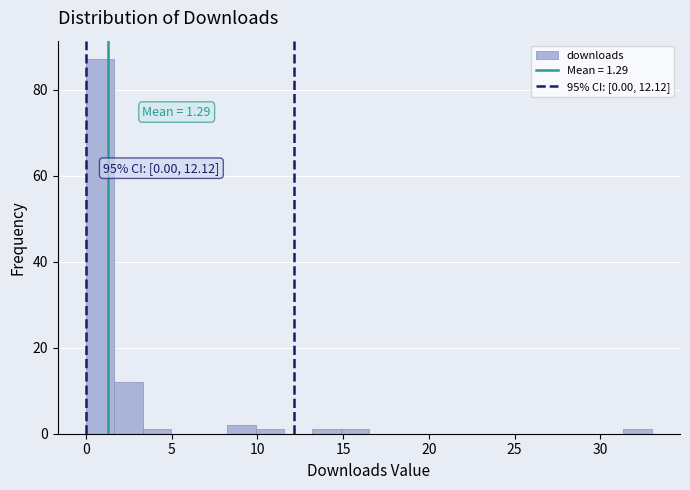

Around what value on the x-axis is the tallest bar? Give the approximate position of its centre, as read against the axis.

1.0